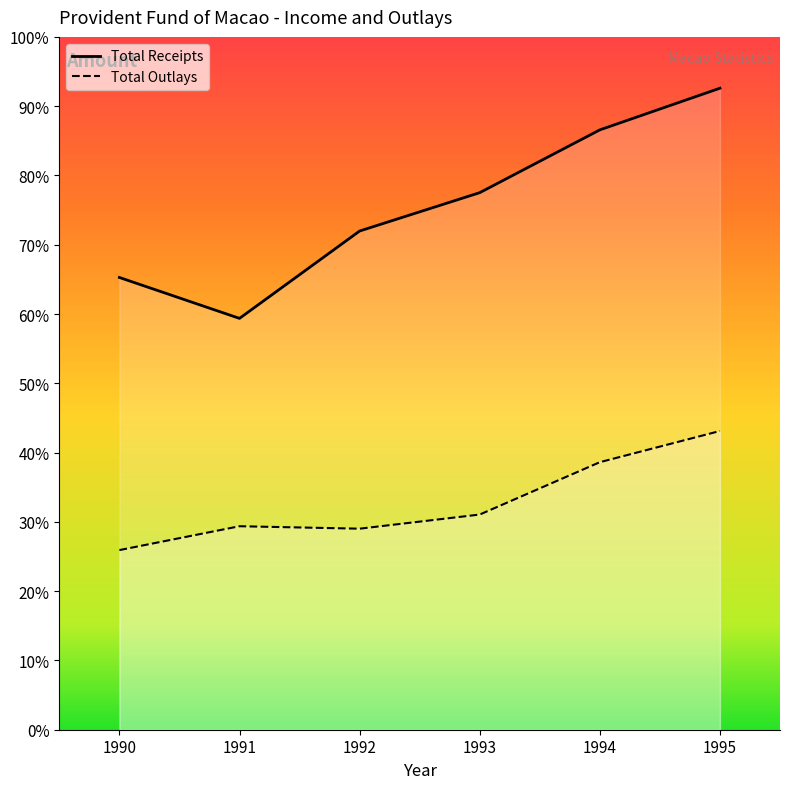

Rank the series by their maximum value, from lowest to highest.

Total Outlays, Total Receipts